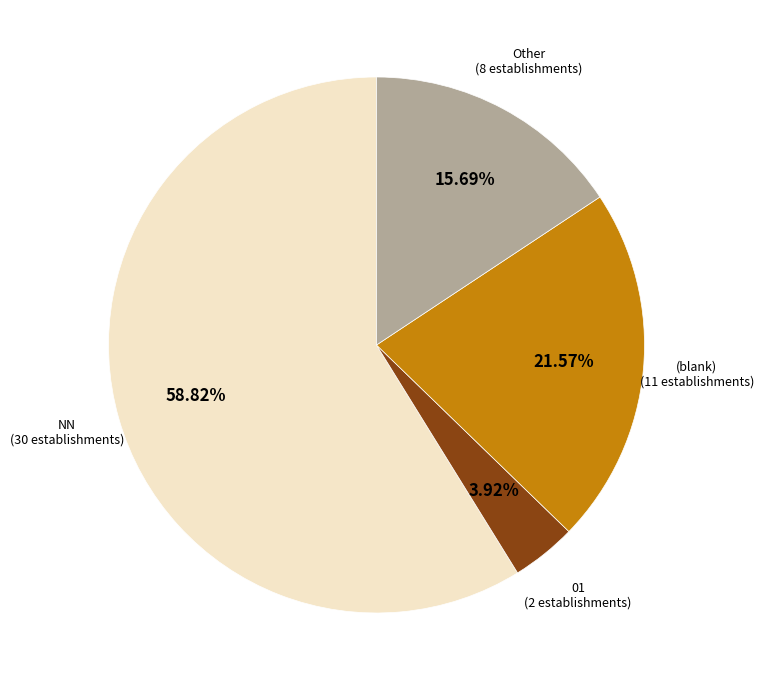

To the nearest percent, what is the difference between the largest and smallest slice percentages?

55%